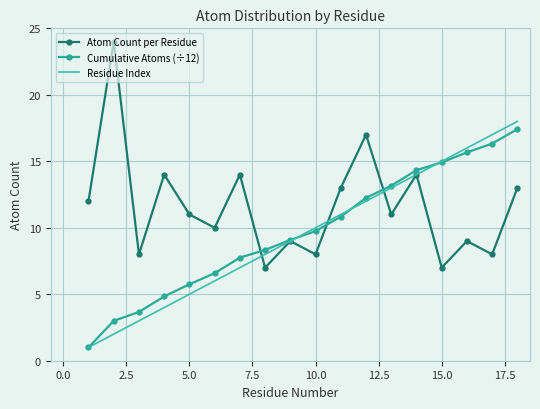

What is the maximum value for Residue Index?

18.0